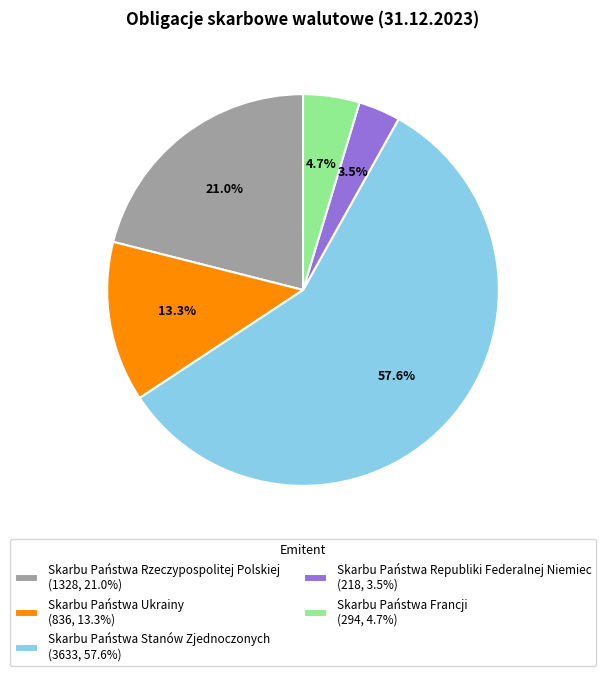

Which has a higher value, Skarbu Państwa Ukrainy (836, 13.3%) or Skarbu Państwa Rzeczypospolitej Polskiej (1328, 21.0%)?

Skarbu Państwa Rzeczypospolitej Polskiej (1328, 21.0%)